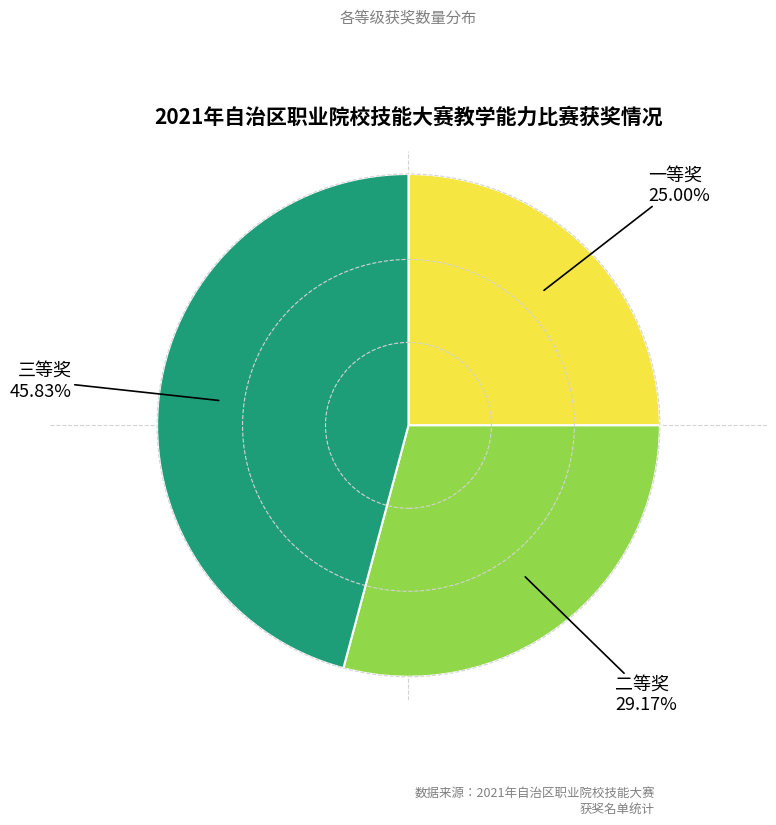

Approximately how many times larger is the value at 二等奖 compared to 一等奖?

1.2